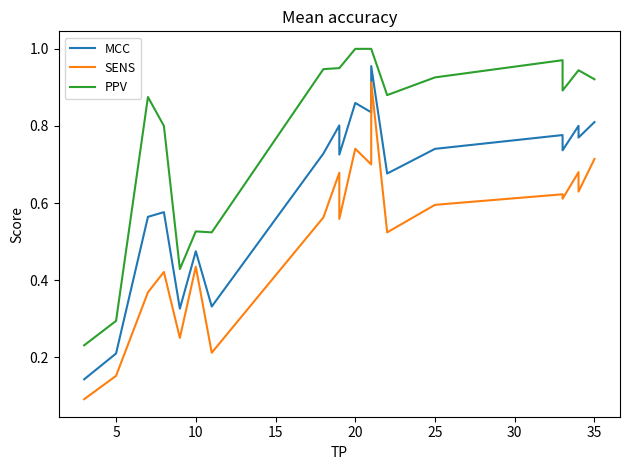

The value of PPV at 5 is 0.2. True or false?

False